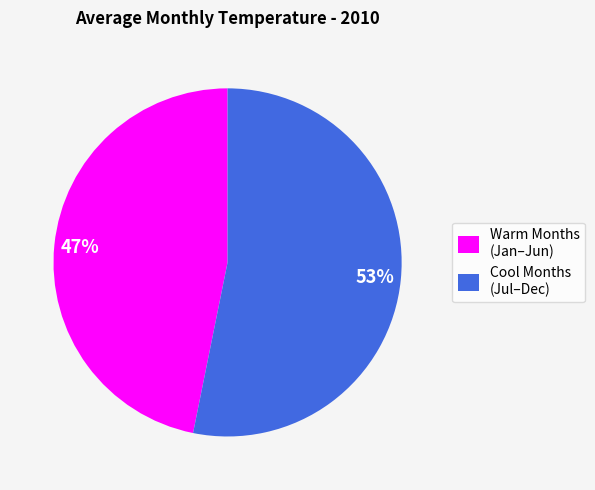

What is the smallest slice in the pie chart?

Warm Months (Jan–Jun)